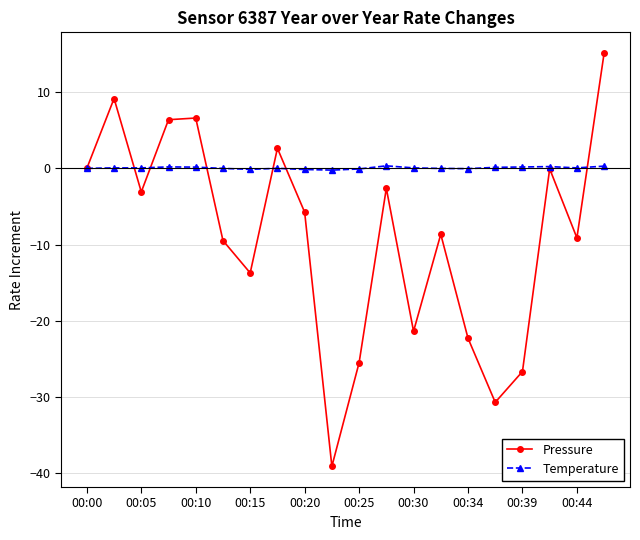

In Pressure, how many points are lower than both neighbors (excluding endpoints)?

6